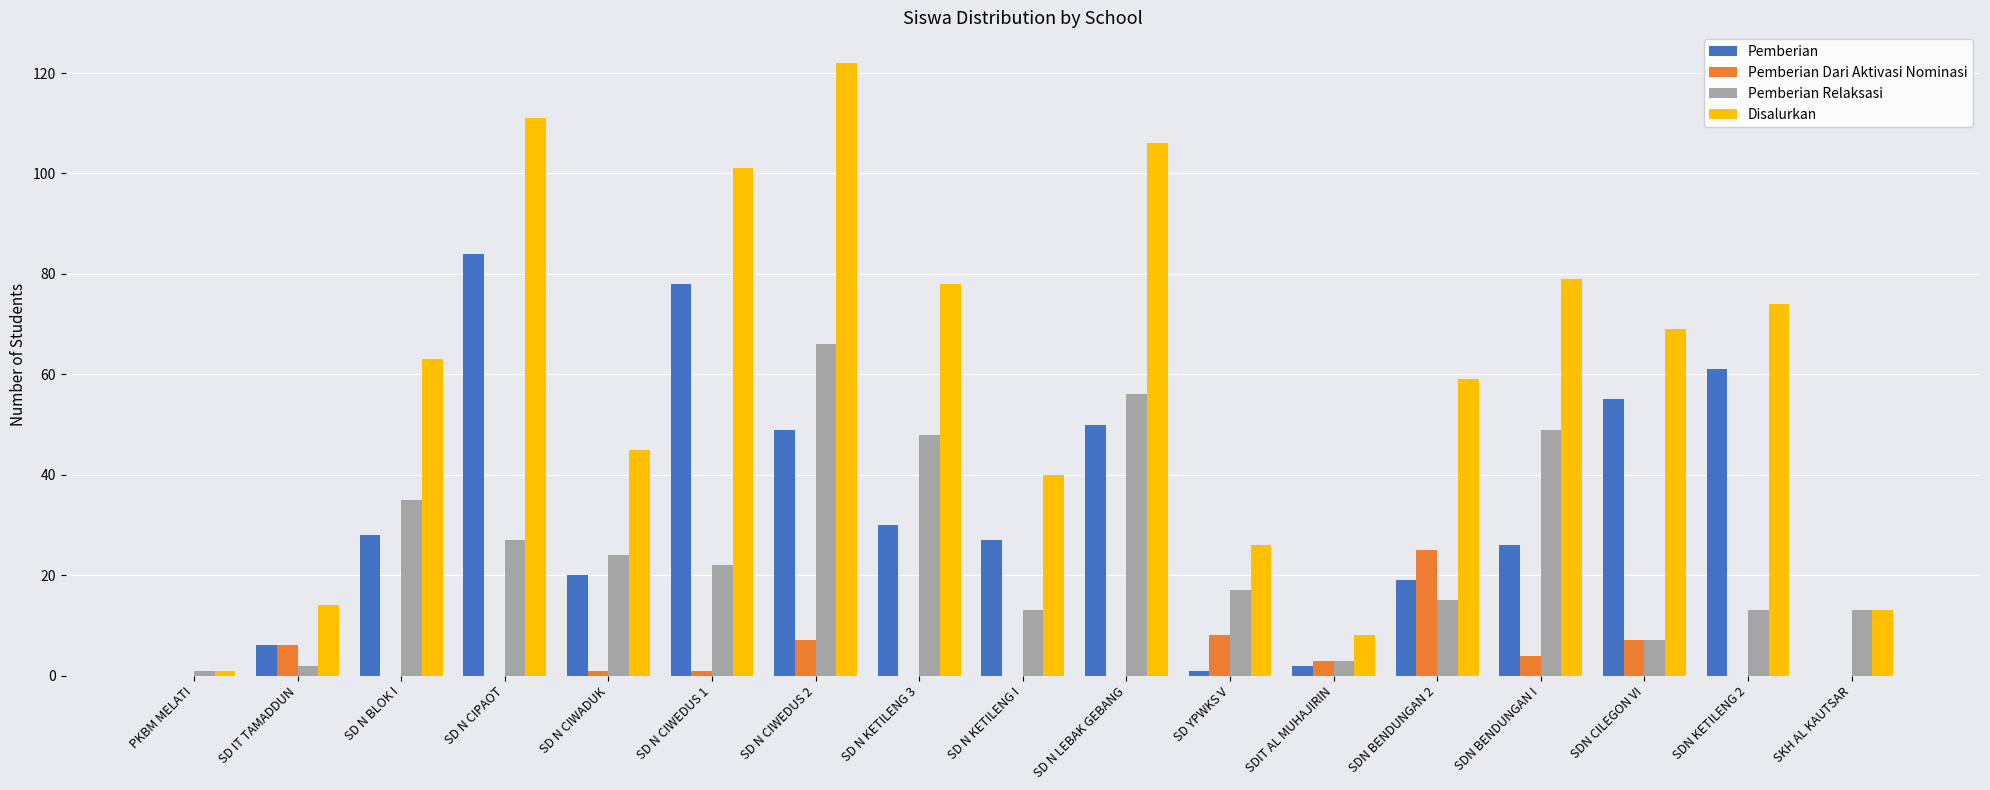

Is the value of Pemberian Dari Aktivasi Nominasi at PKBM MELATI greater than the value of Disalurkan at SD YPWKS V?

No